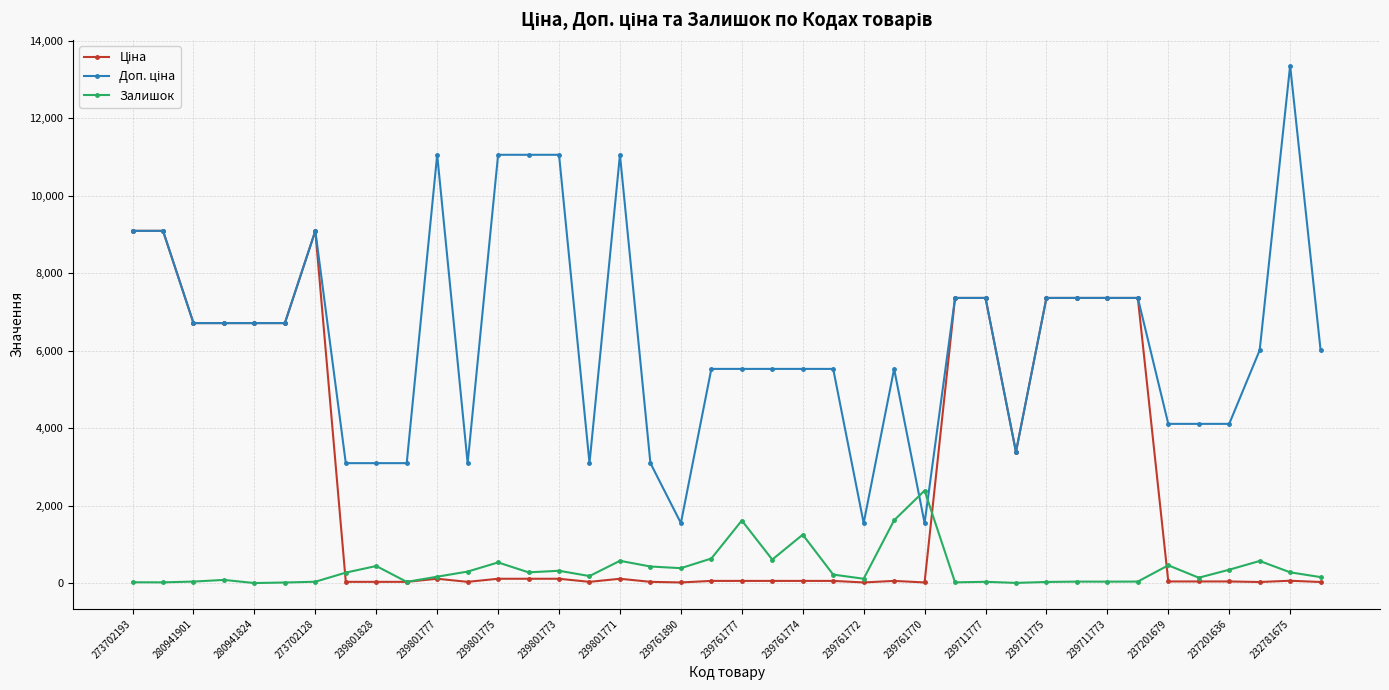

True or false: Залишок has more than 0 interior local peaks.

True